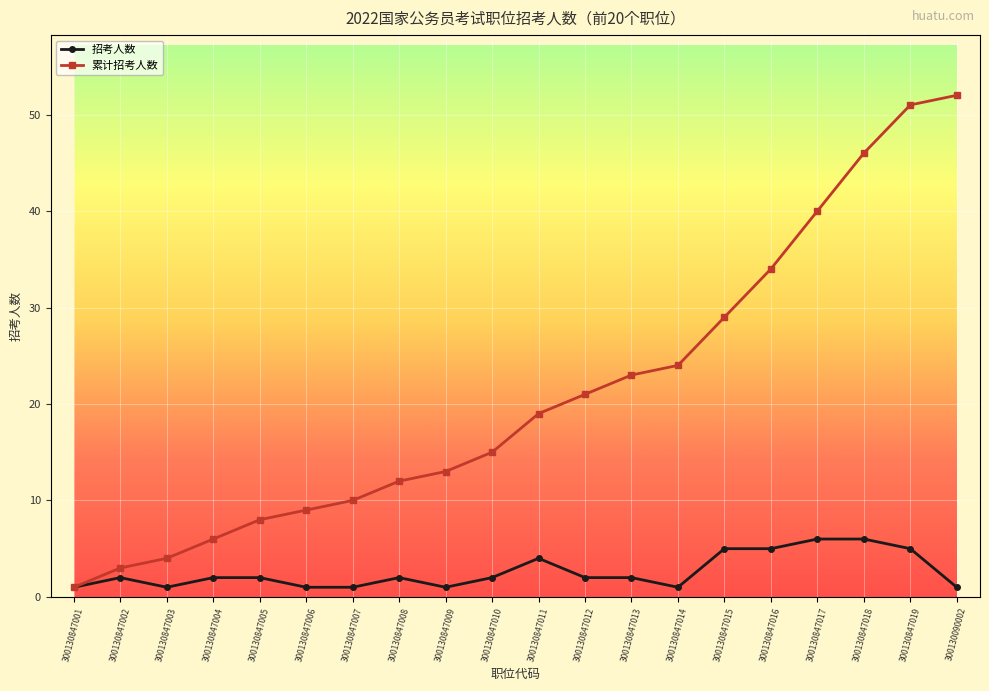

What is the label of the 14th point from the right?

300130847007